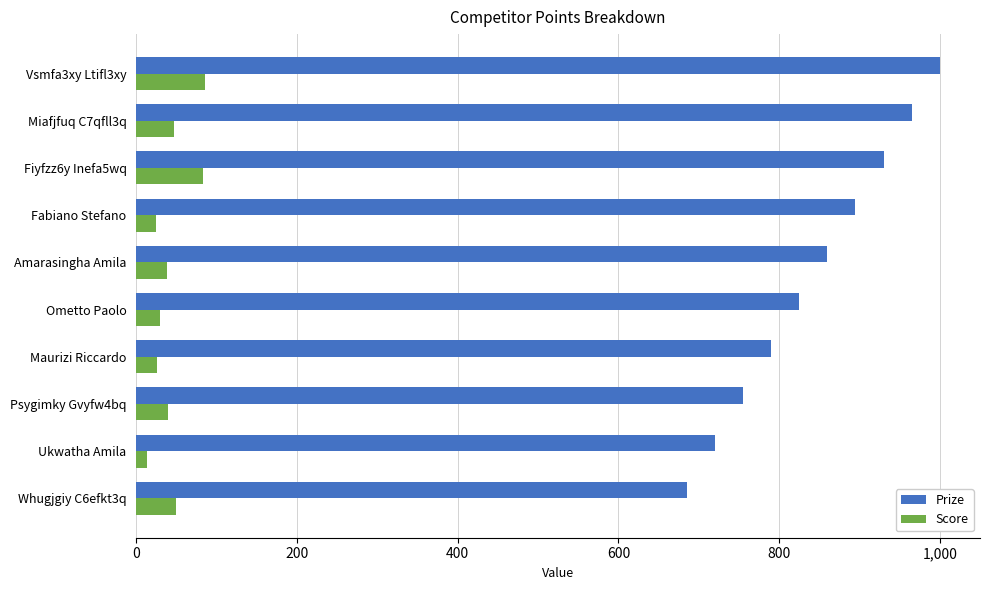

Is the value of Score at Maurizi Riccardo greater than the value of Prize at Ometto Paolo?

No